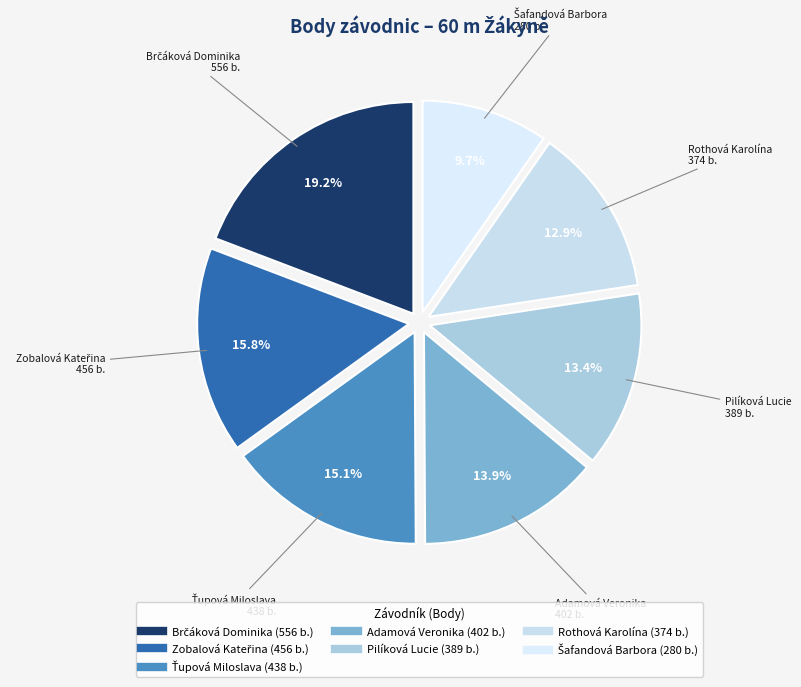

Combined, do Pilíková Lucie and Rothová Karolína account for over 50%?

No